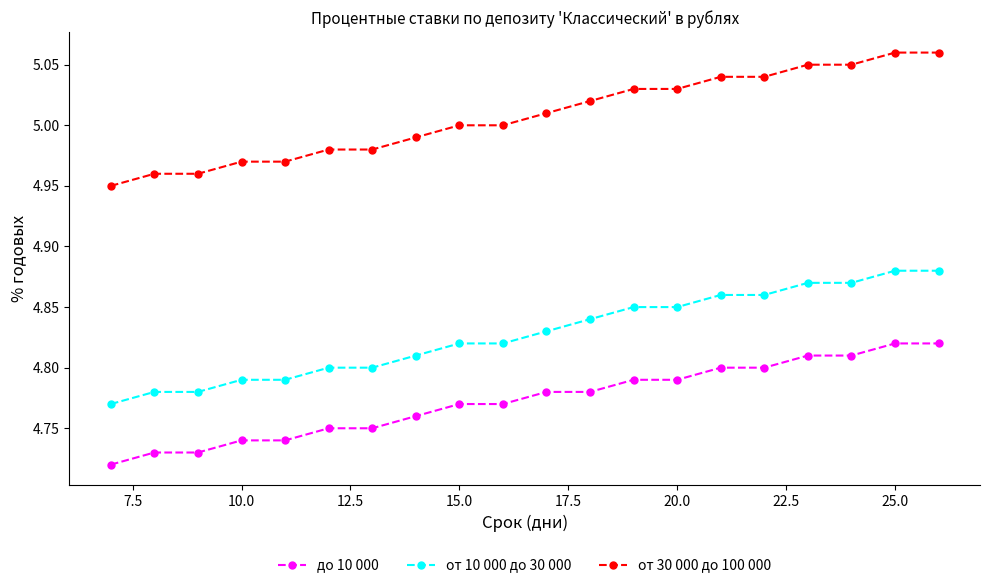

List the series in order of their overall mean, highest first.

от 30 000 до 100 000, от 10 000 до 30 000, до 10 000